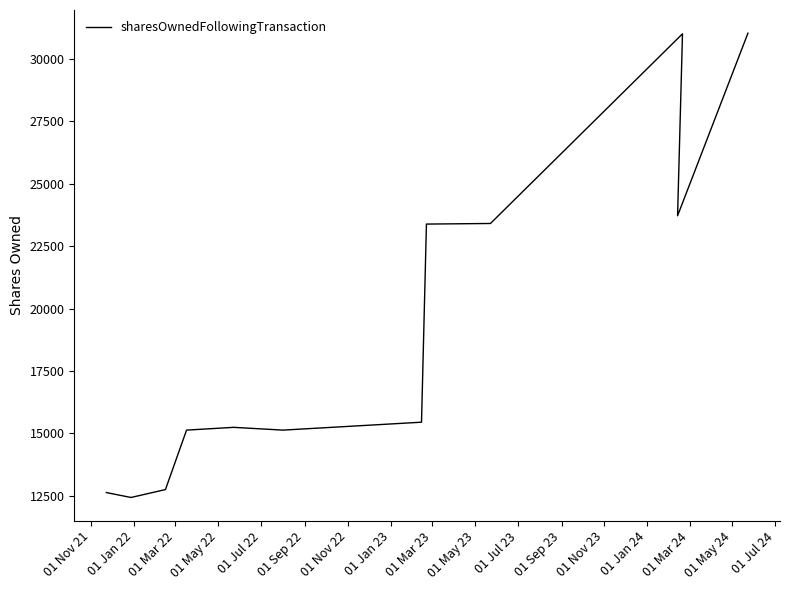

What is the value of the 2nd point from the left?

12430